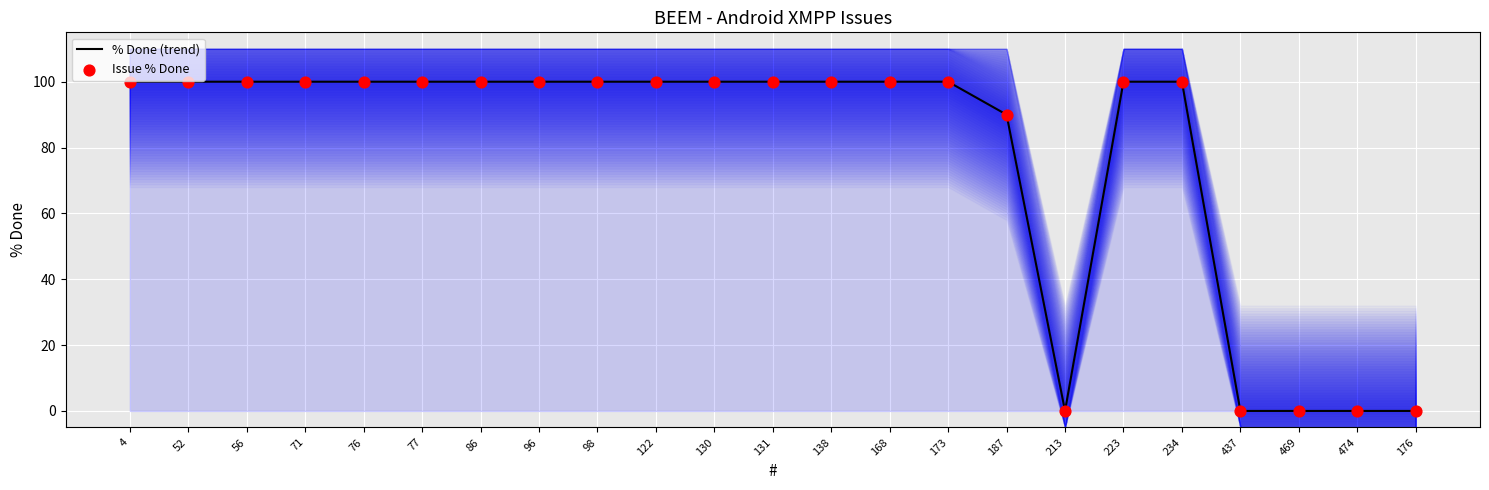

What is the total value across all series at 71?

200